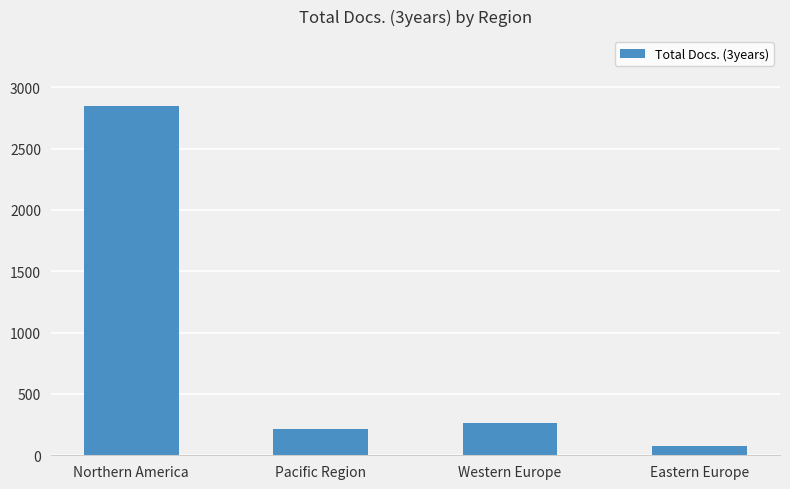

What position from the right is Eastern Europe?

1